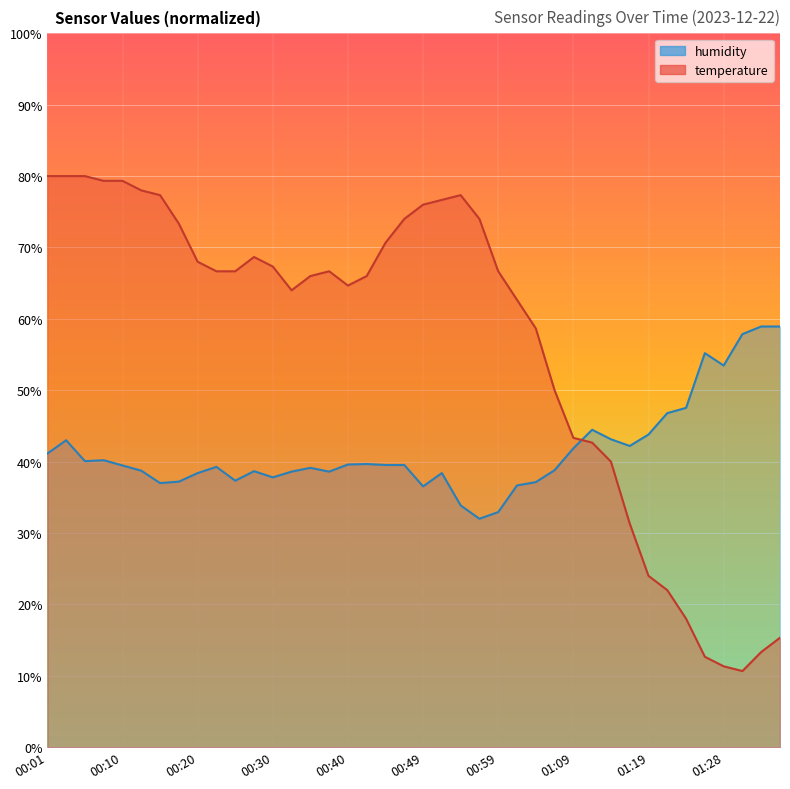

What is the label of the 28th point from the left?

01:06